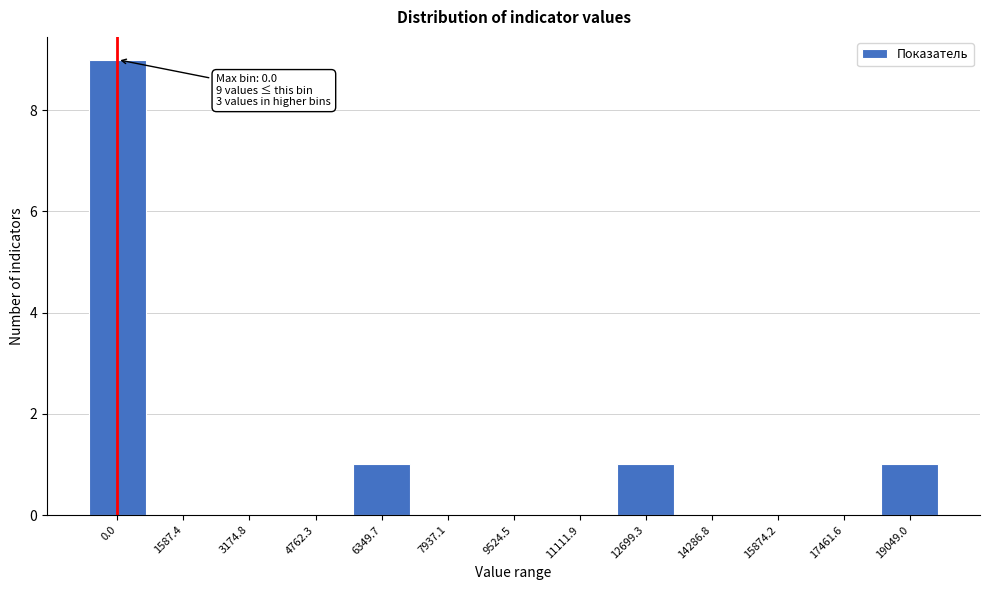

Reading left to right, transcribe all the data shown in this chart.

0.0=9	1587.4=0	3174.8=0	4762.3=0	6349.7=1	7937.1=0	9524.5=0	11111.9=0	12699.3=1	14286.8=0	15874.2=0	17461.6=0	19049.0=1